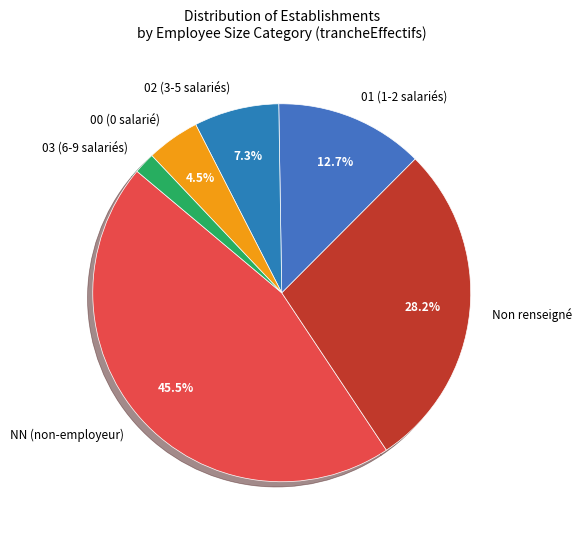

How many segments does this pie chart have?

6